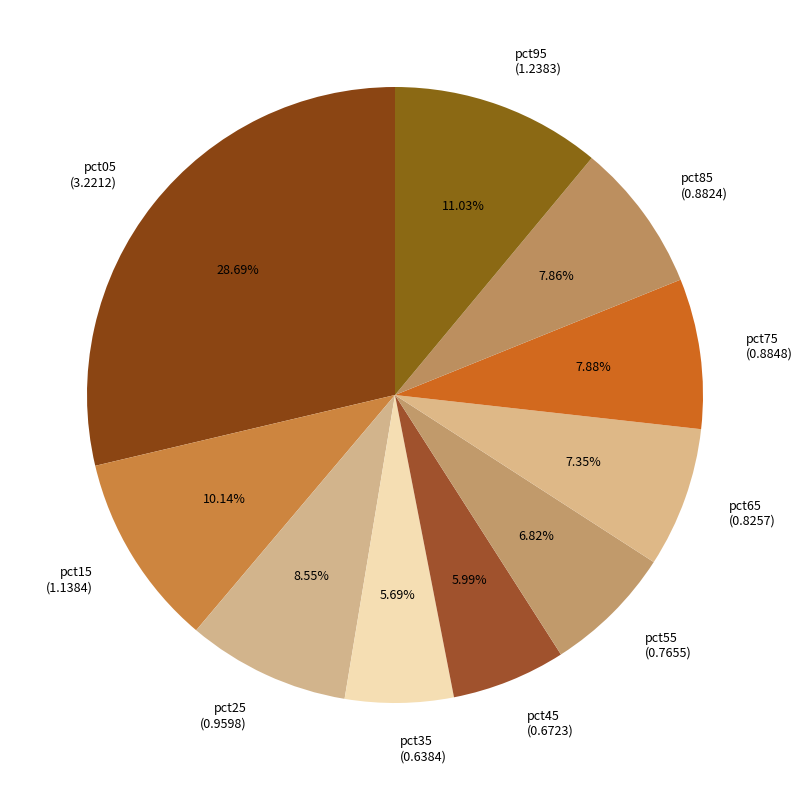

To the nearest percent, what portion does pct55 represent?

7%